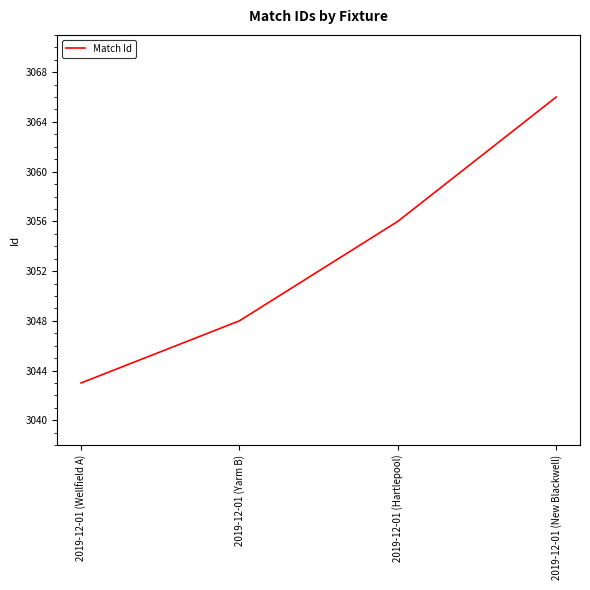

Read the value at 2019-12-01 (Wellfield A).

3043